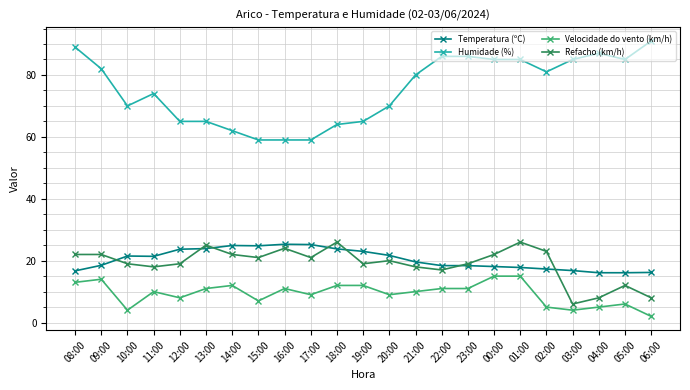

True or false: Temperatura (ºC) has a value of 17.3 at 02:00.

True